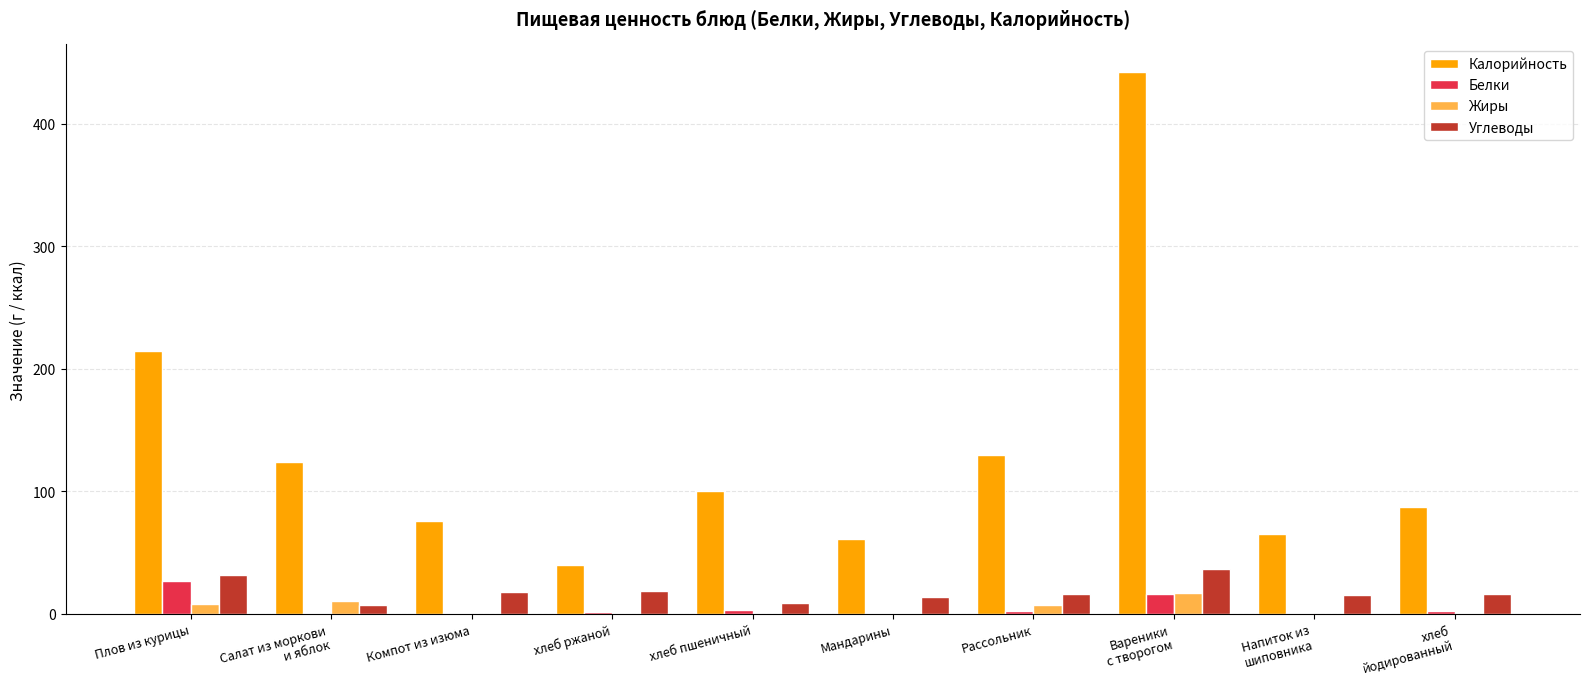

What is the highest value of the Жиры series?

17.2